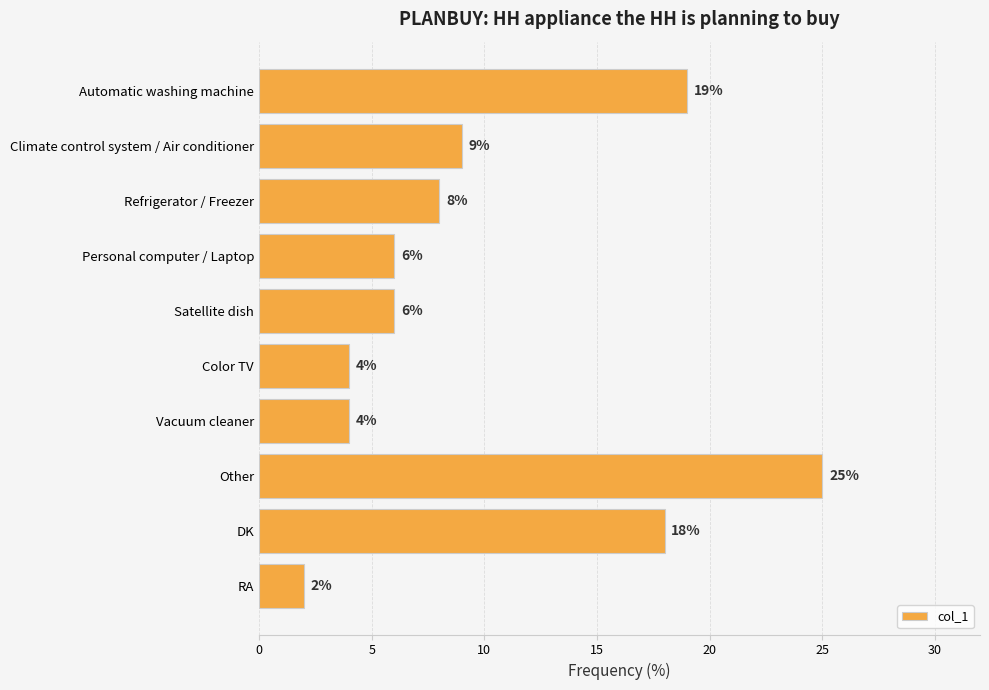

The value at RA is 0. True or false?

False